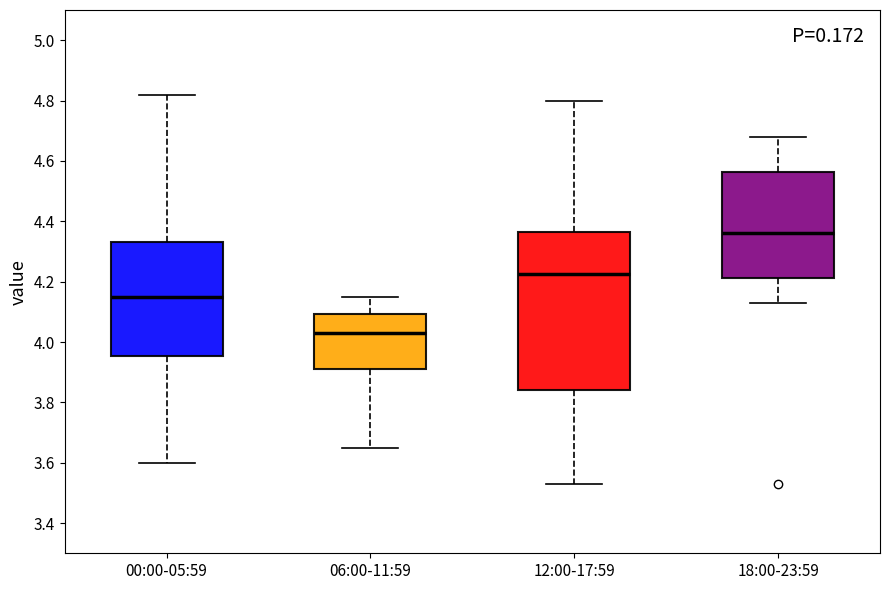

Which box has the lowest median line?

06:00-11:59